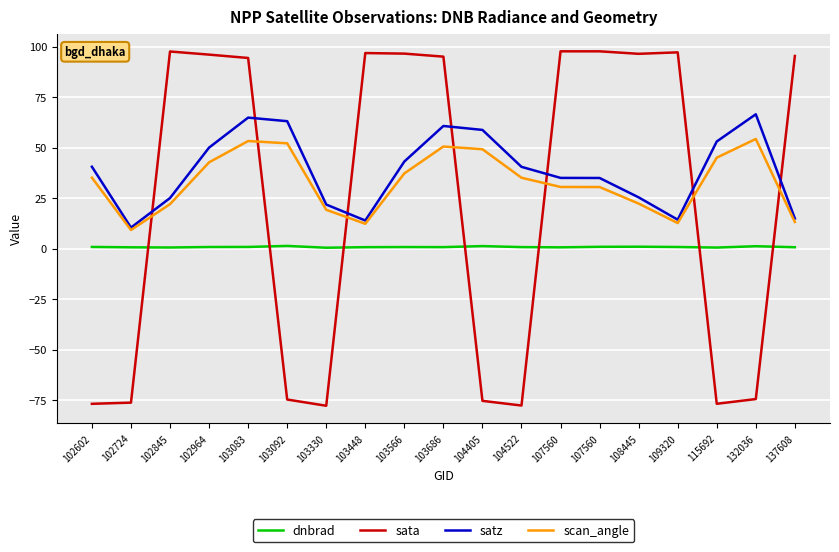

Where is the first local maximum for sata?

102845